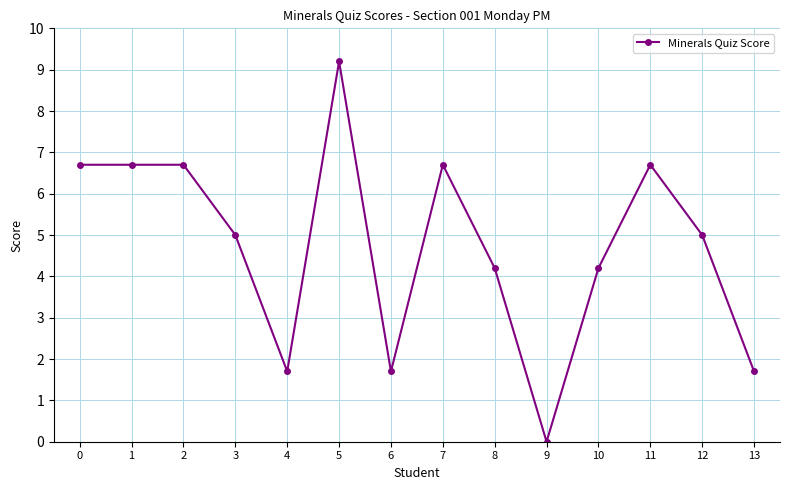

What is the change in value from 8 to 12?

+0.8